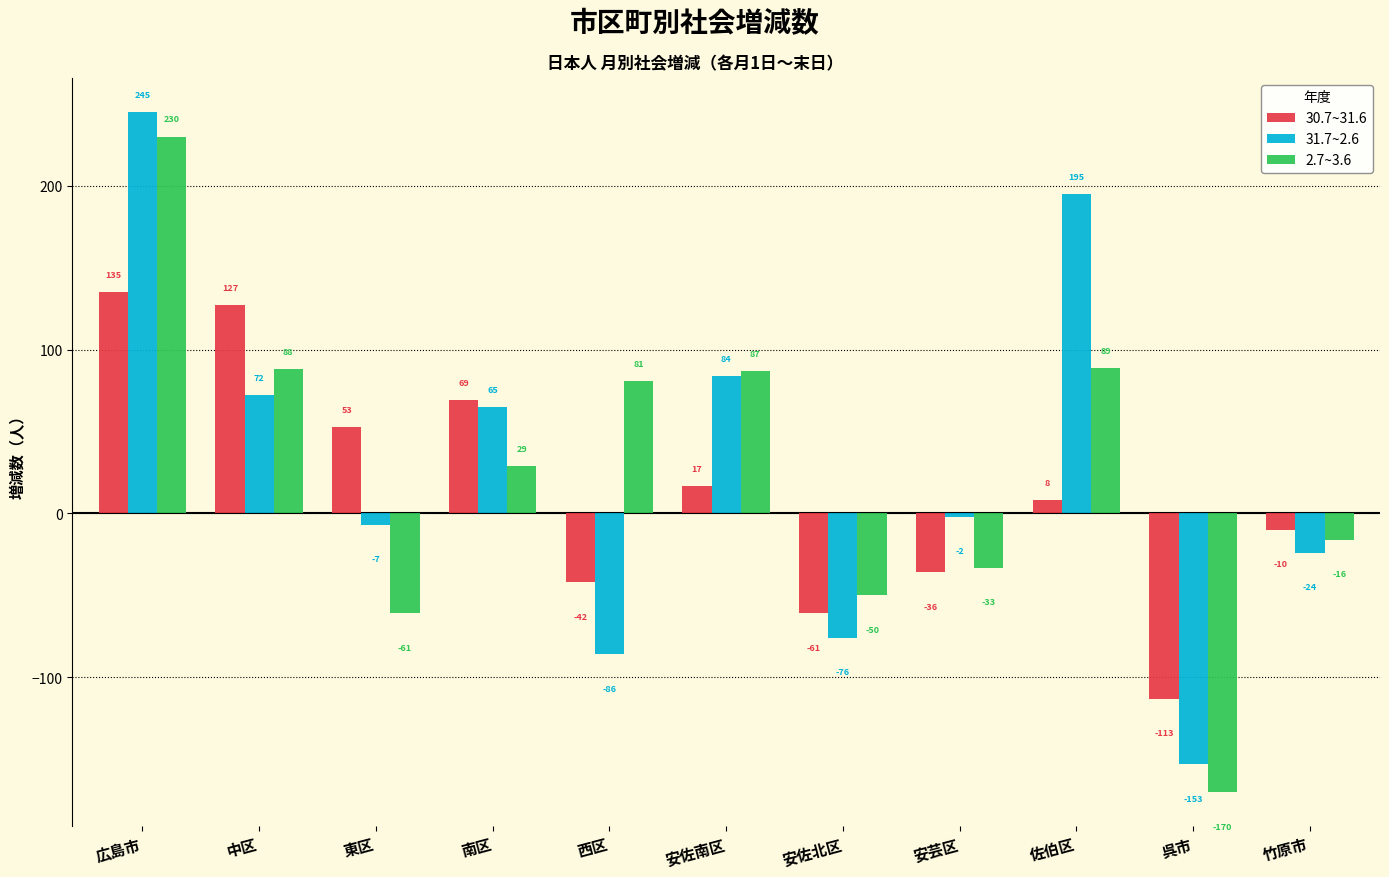

What is the difference between the highest and lowest values at 西区?

167